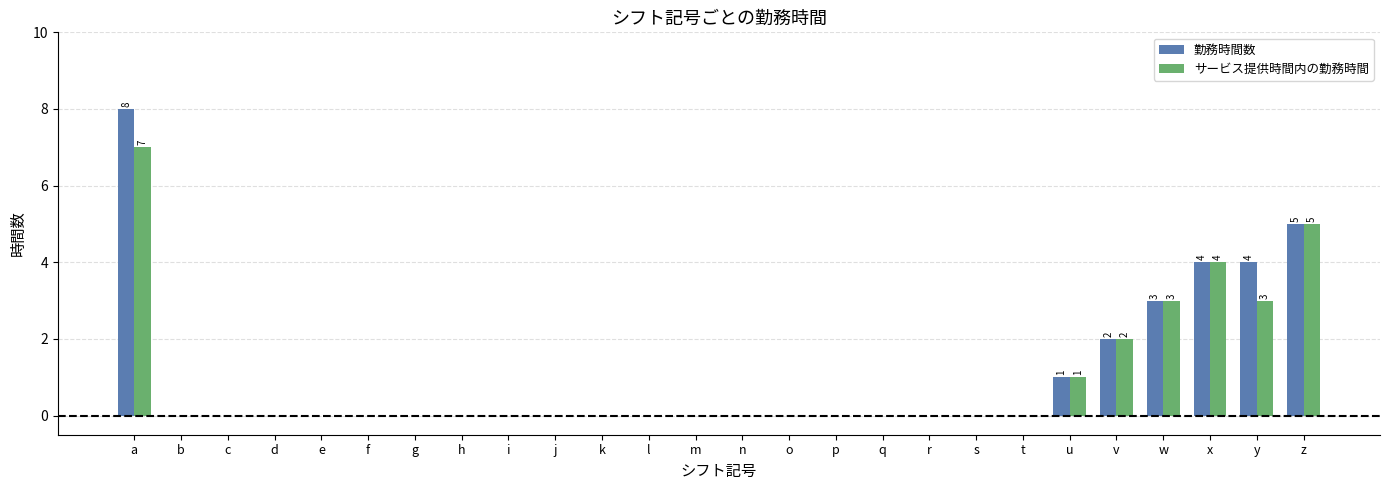

The サービス提供時間内の勤務時間 series shows 1 at v. True or false?

False